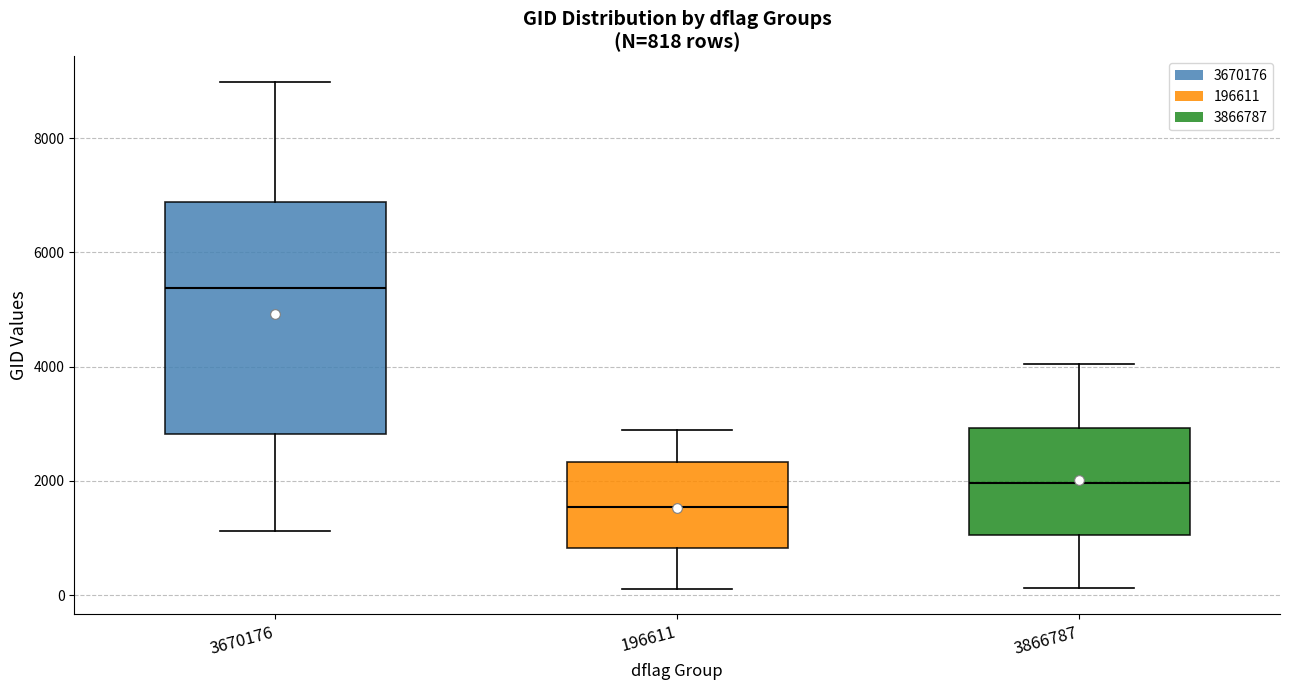

Which box's median line is the lowest?

196611